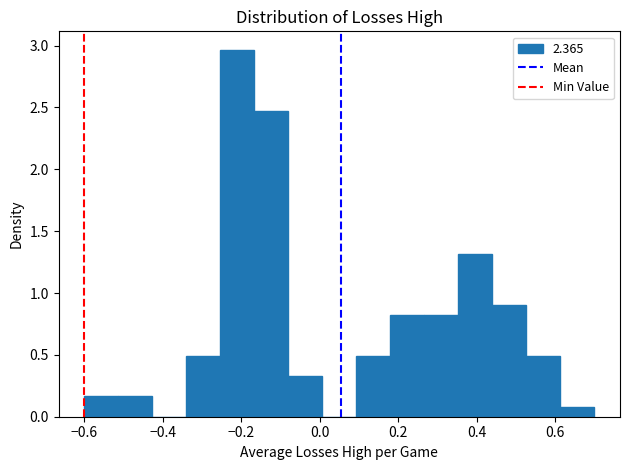

Reading left to right, transcribe this chart: for each bar, give the range it covers on the x-axis and its height. Neither the bar edges nor the heights are printed on the chart, so give them approximately, as read against the axes.

-0.60 to -0.52: 0.15
-0.52 to -0.42: 0.15
-0.42 to -0.34: 0
-0.34 to -0.26: 0.50
-0.26 to -0.16: 2.95
-0.16 to -0.08: 2.45
-0.08 to 0.00: 0.35
0.00 to 0.10: 0
0.10 to 0.18: 0.50
0.18 to 0.26: 0.80
0.26 to 0.36: 0.80
0.36 to 0.44: 1.30
0.44 to 0.52: 0.90
0.52 to 0.62: 0.50
0.62 to 0.70: 0.10